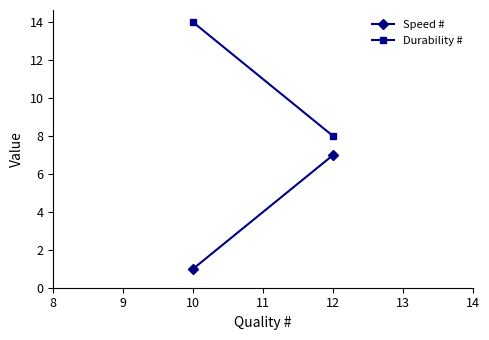

True or false: Durability # has a value of 12 at 12.

False